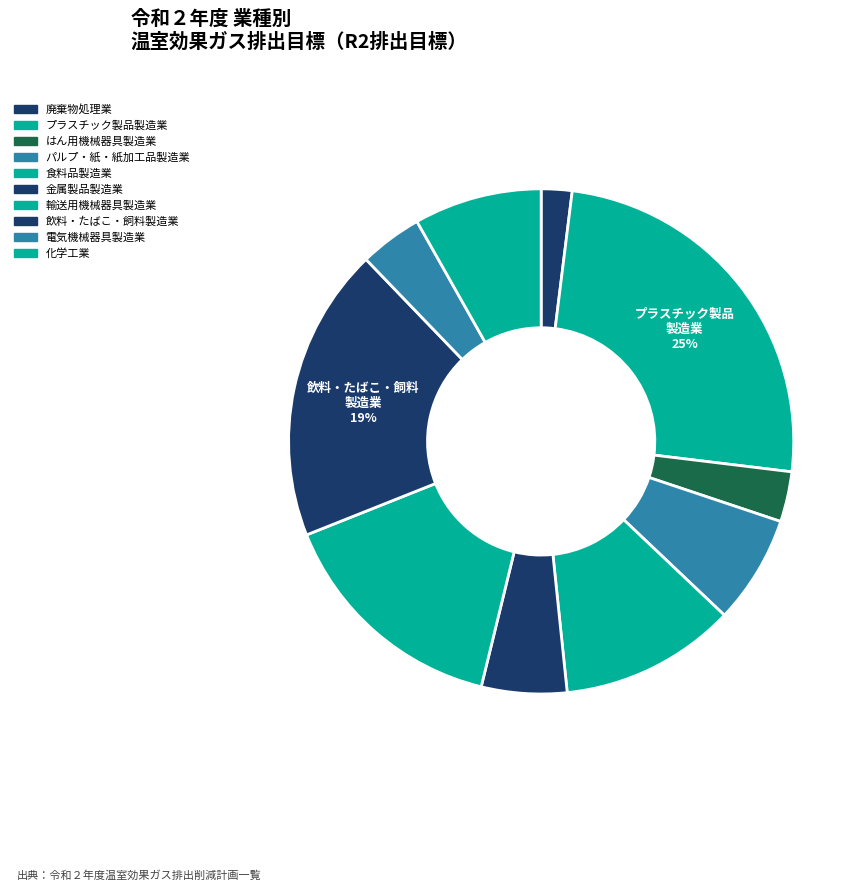

To the nearest percent, what is the difference between the largest and smallest slice percentages?

23%